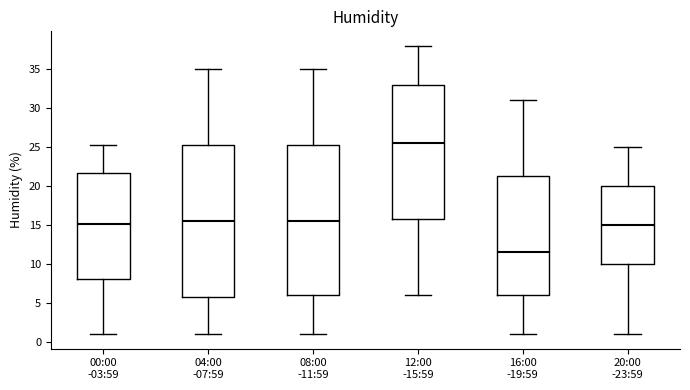

Reading left to right, read every box against the y-axis: the position of its median line, the range the box covers, and the ends of its whiskers. The values are not printed on the chart, so give them approximately, as read against the axis.

00:00 -03:59: median 15.0, box 8.0 to 21.5, whiskers 1.0 to 25.5
04:00 -07:59: median 15.5, box 6.0 to 25.5, whiskers 1.0 to 35.0
08:00 -11:59: median 15.5, box 6.0 to 25.5, whiskers 1.0 to 35.0
12:00 -15:59: median 25.5, box 16.0 to 33.0, whiskers 6.0 to 38.0
16:00 -19:59: median 11.5, box 6.0 to 21.5, whiskers 1.0 to 31.0
20:00 -23:59: median 15.0, box 10.0 to 20.0, whiskers 1.0 to 25.0